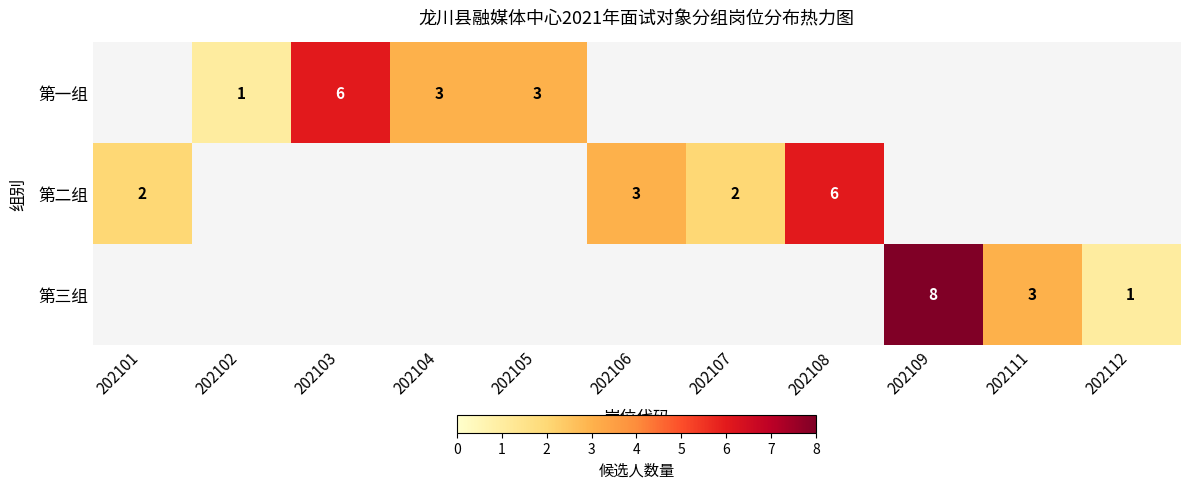

True or false: 第二组 has a value of 3 at 202106.

True